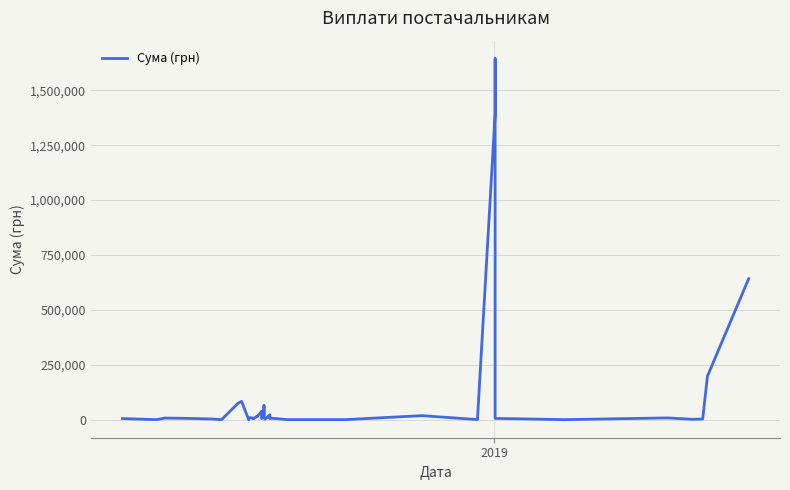

Reading right to left, list all the values displayed in this chart.

642692.7	198567.6	4118.0	2952.0	9082.5	1168.8	2997.6	6863.2	8190.0	1643298.6	1393451.3	1575.0	19410.0	1320.0	1284.0	8500.0	11225.0	8394.0	23800.0	3640.0	9350.0	64750.0	20000.0	5760.0	39560.0	13500.0	16830.0	5075.0	7907.5	10304.0	1253.6	84637.0	75670.0	1088.6	4099.8	6593.0	8500.0	8500.0	1258.0	6150.0